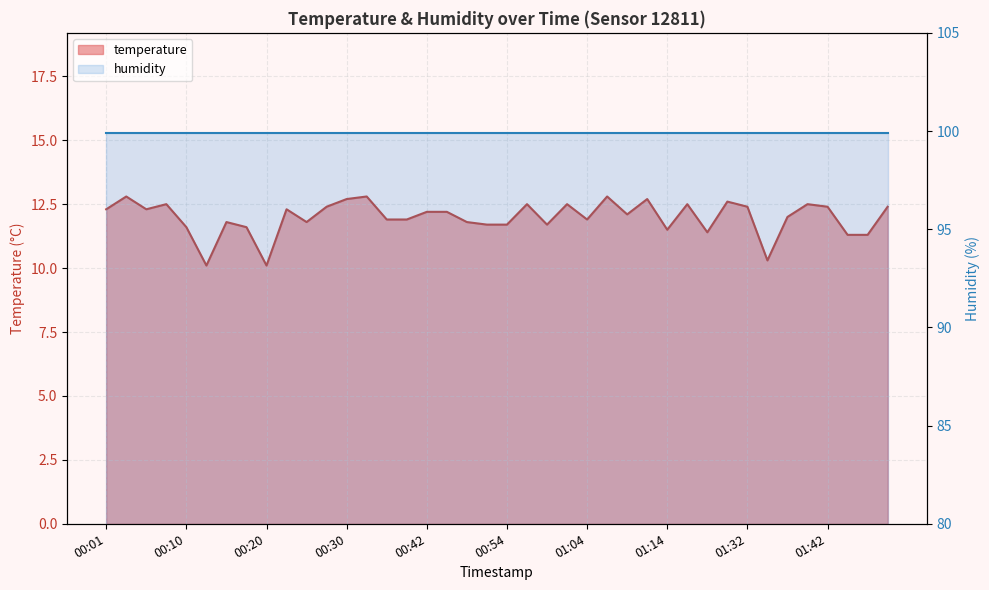

Approximately how many times larger is the value at 01:27 compared to 00:54?

1.0